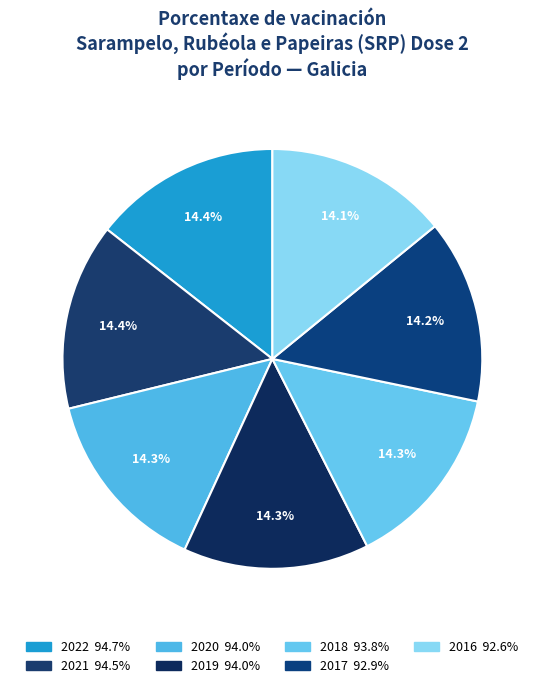

Approximately how many times larger is the value at 2021 compared to 2018?

1.0